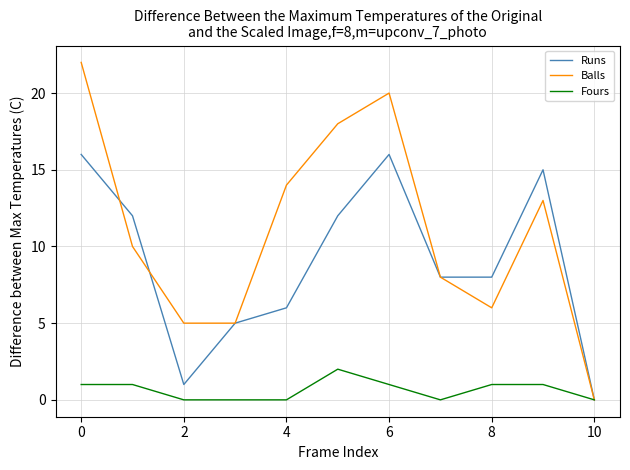

What is the maximum value shown in the chart?

22